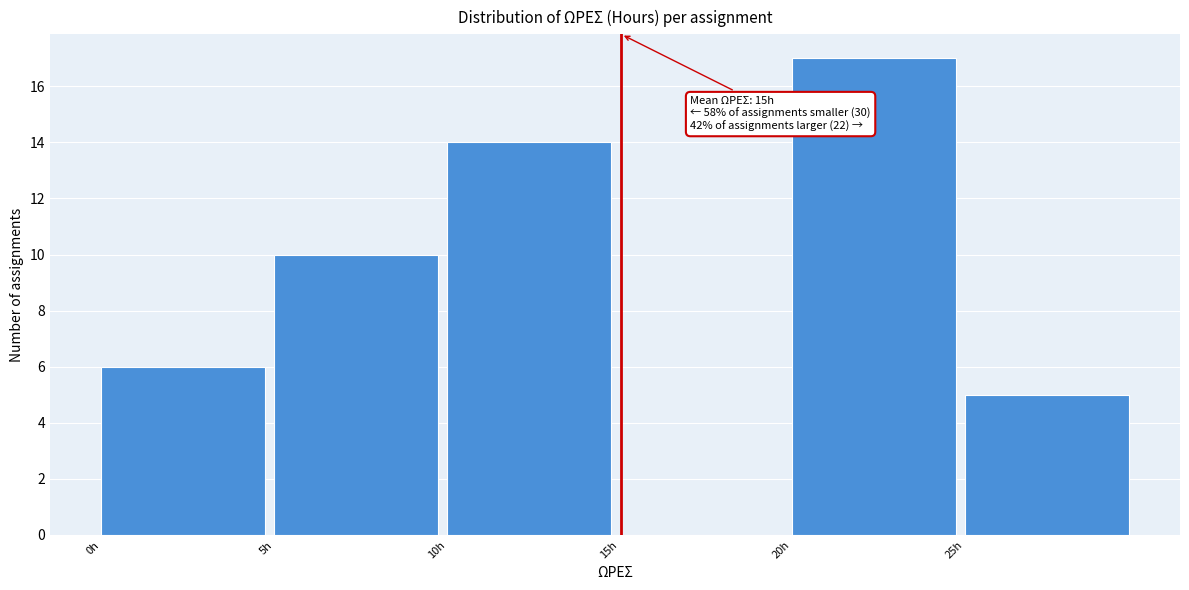

Which range on the x-axis has the tallest bar?

20 to 25